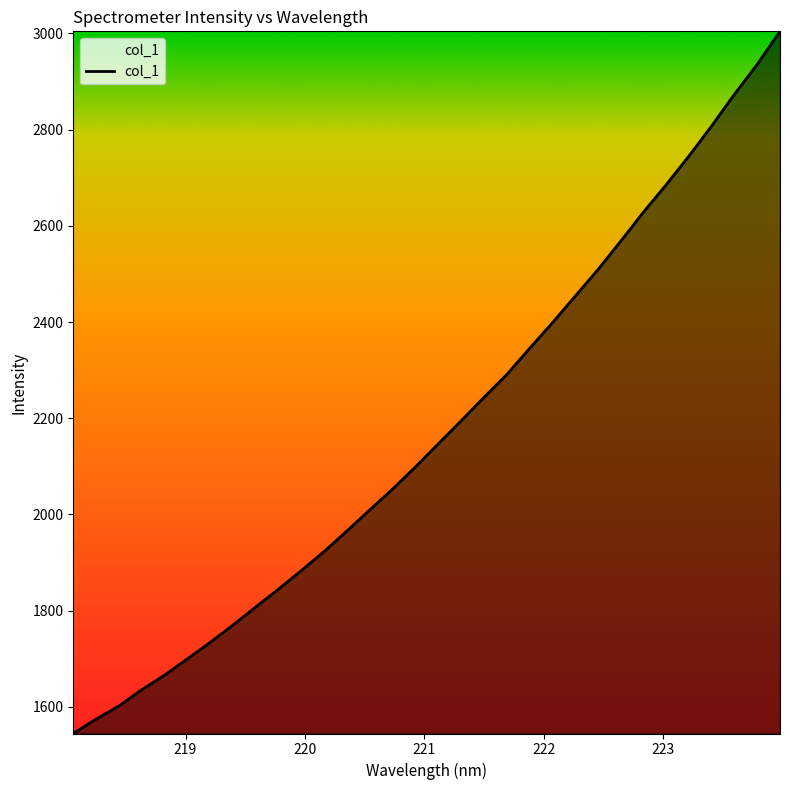

What is the greatest value displayed?

3004.2